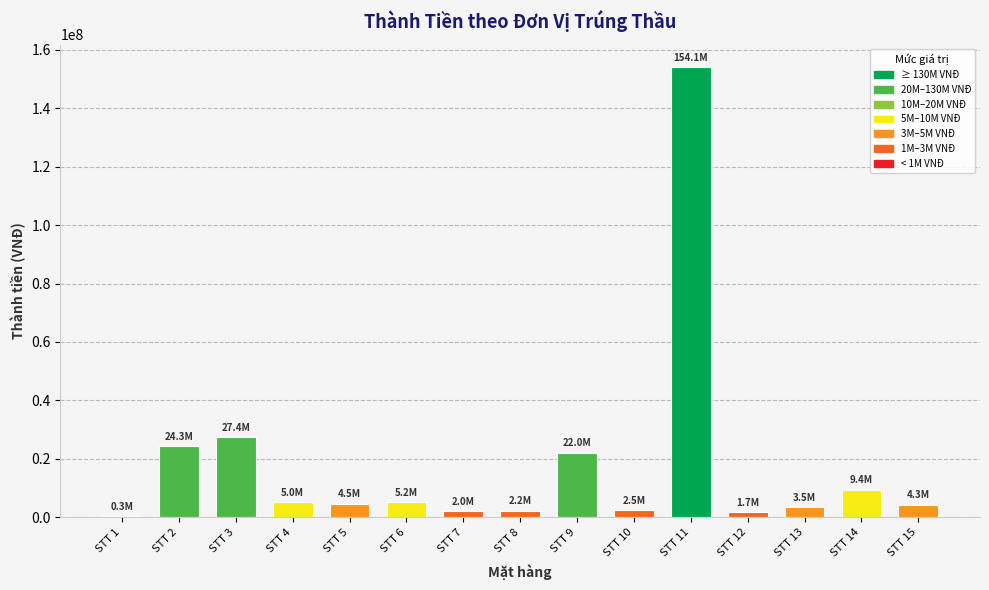

At which label is the value closest to 77192010?

STT 3